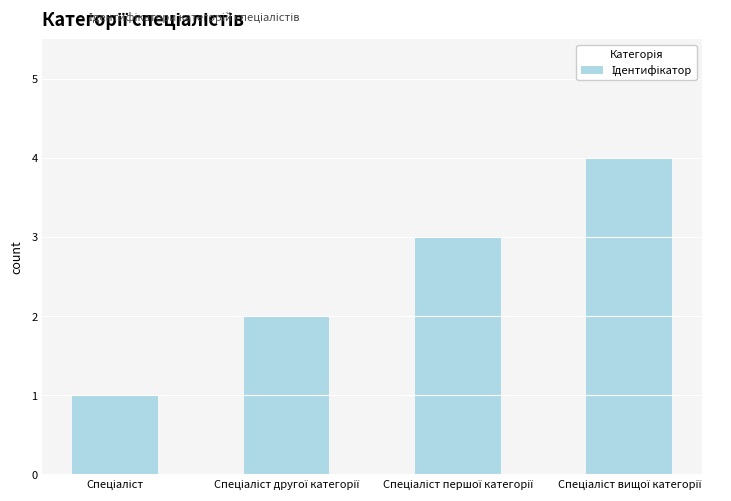

Are the bars horizontal?

No